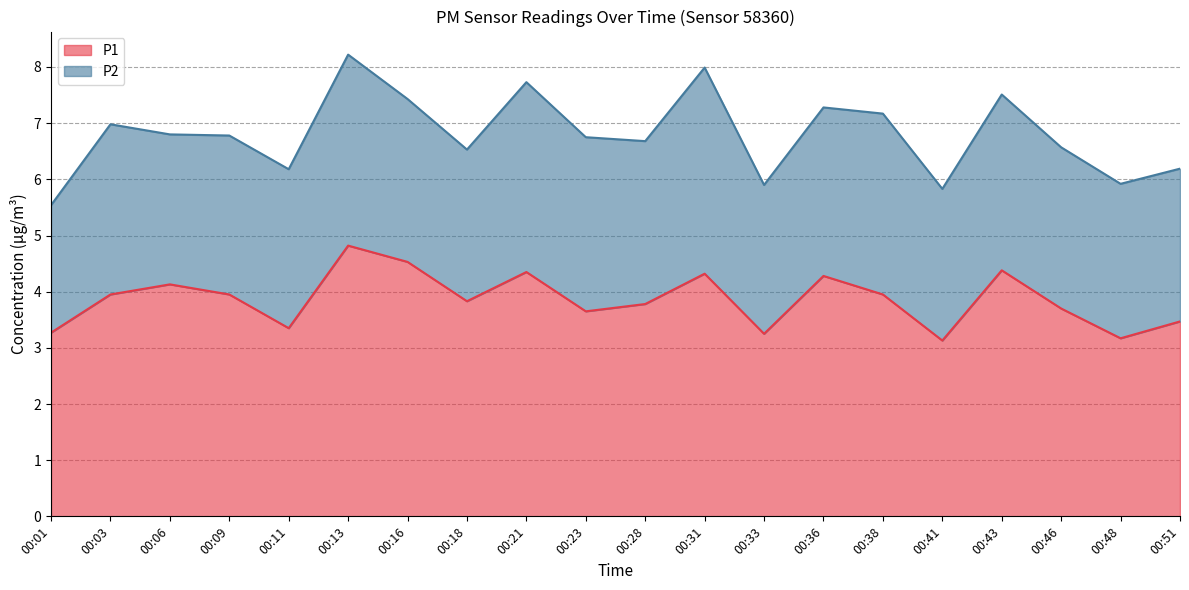

Which category has the lowest value across all series?

00:41